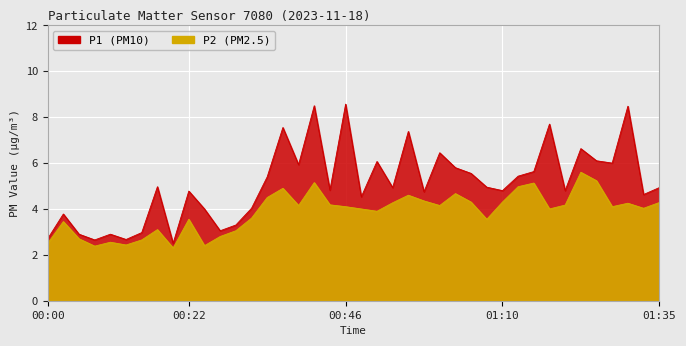

Is the value of P2 at 00:41 greater than the value of P1 at 00:00?

Yes